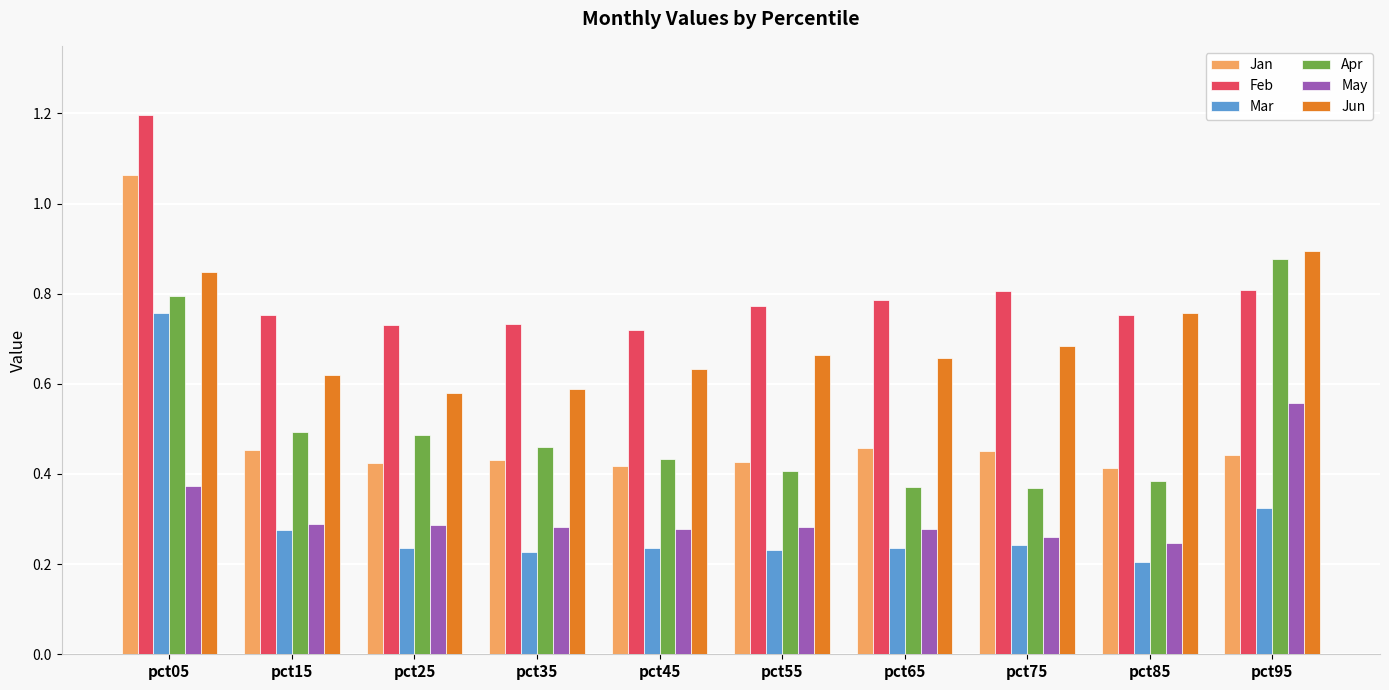

What is the total value across all series at pct75?

2.8